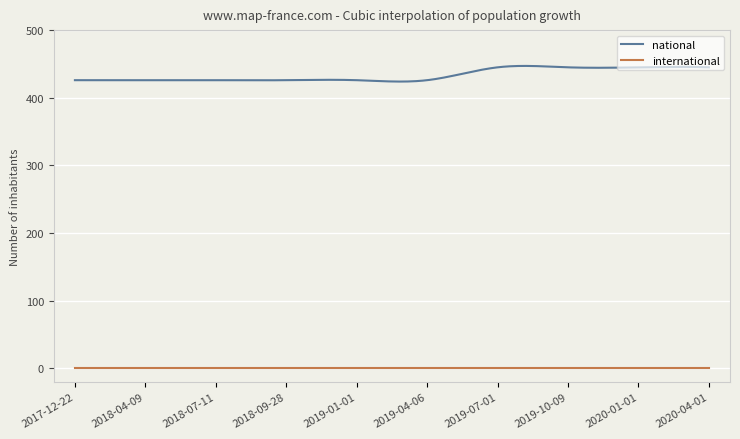

What is the difference between the second highest and second lowest values in the national series?

23.1